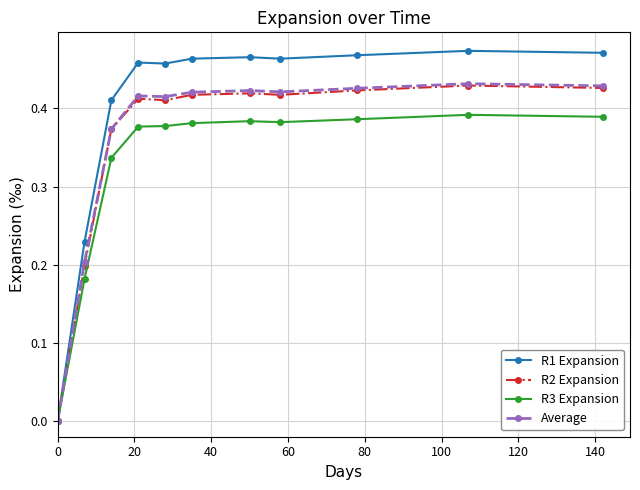

Which series has the largest range (max minus min)?

R1 Expansion